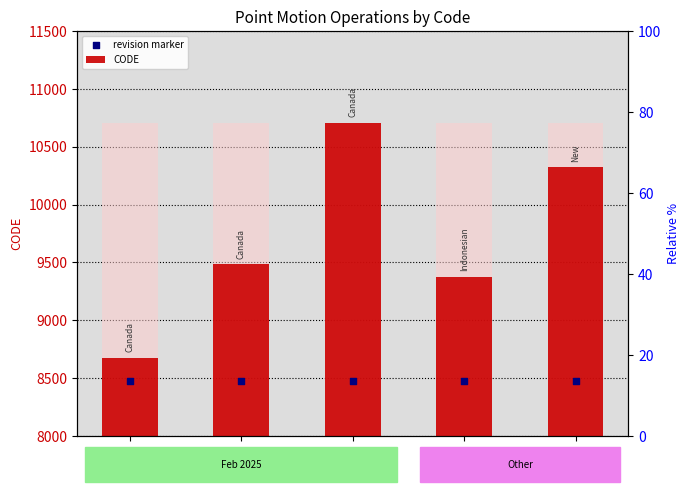

At which category is the sum across all series the highest?

Code
10707